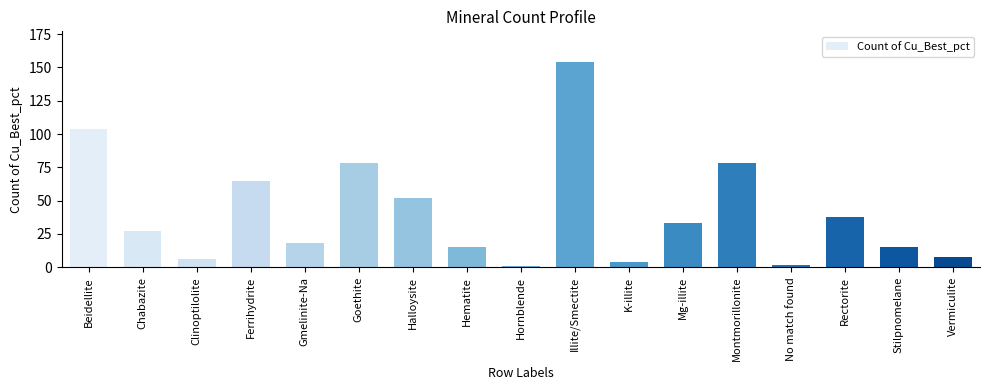

How many data points are less than 27?

8